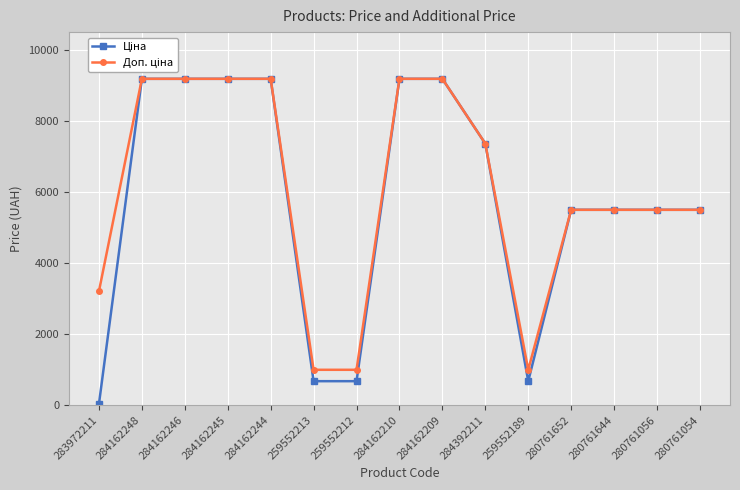

What is the maximum value shown in the chart?

9185.1